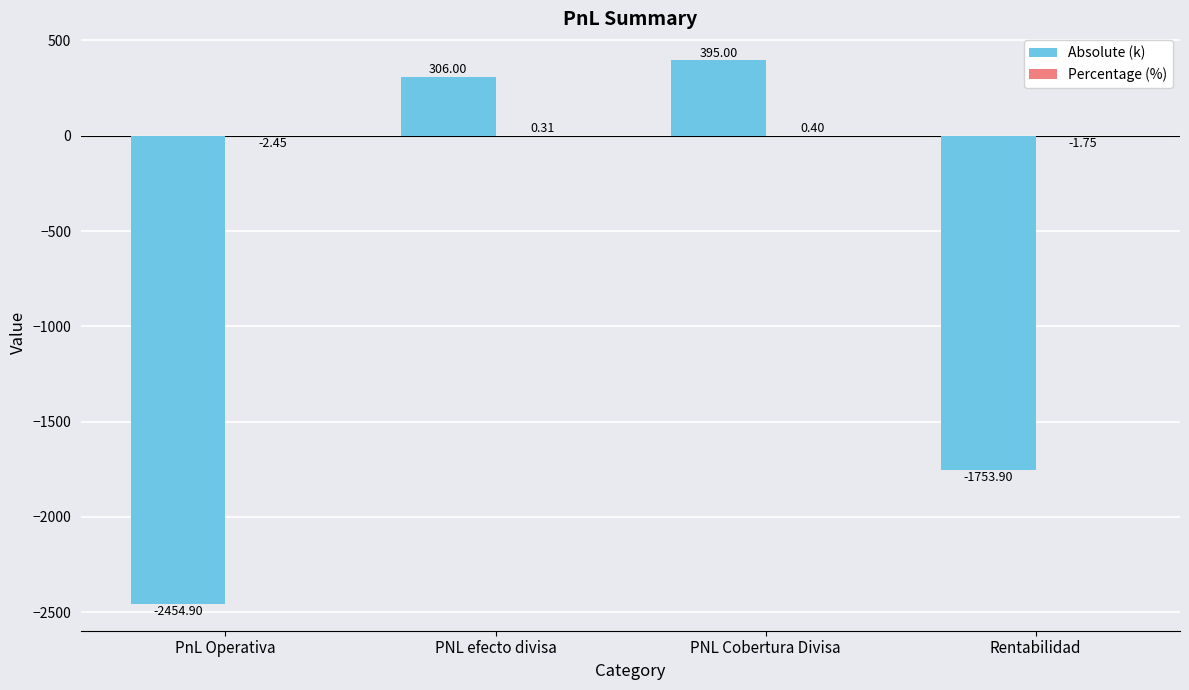

At which category does the chart reach its peak across all series?

PNL Cobertura Divisa